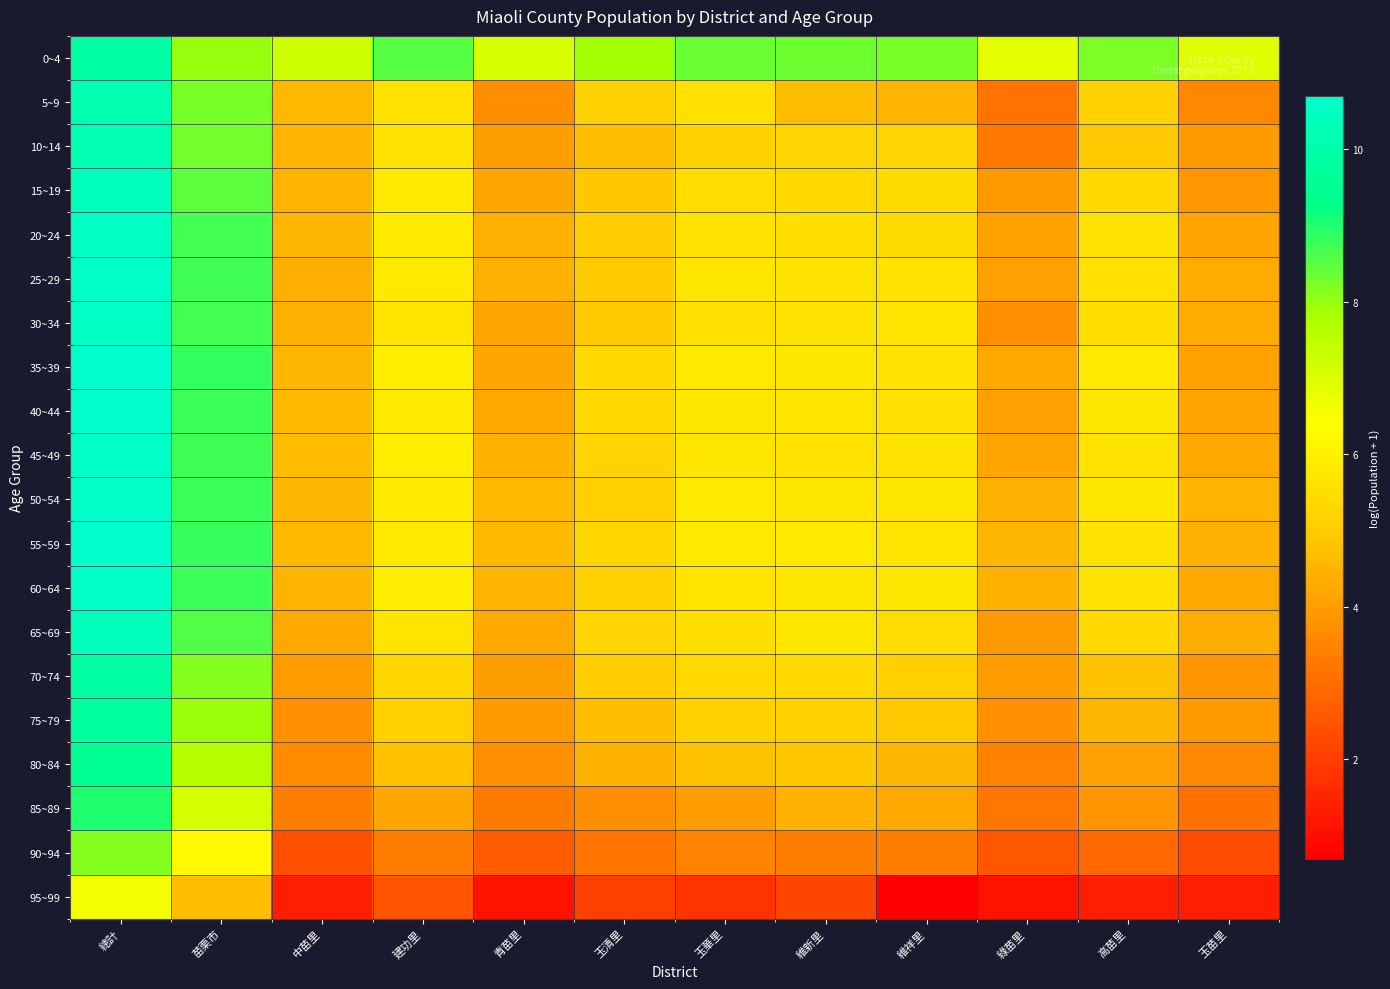

Between 綠苗里 and 高苗里, which series saw the biggest shift?

5~9